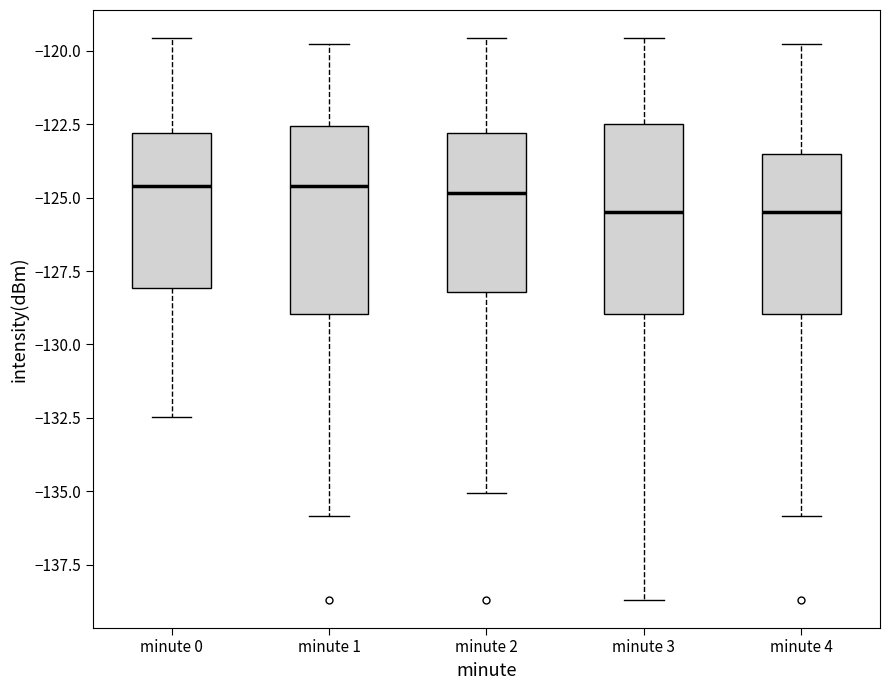

Reading left to right, read every box against the y-axis: the position of its median line, the range the box covers, and the ends of its whiskers. The values are not printed on the chart, so give them approximately, as read against the axis.

minute 0: median -124.5, box -128.0 to -123.0, whiskers -132.5 to -119.5
minute 1: median -124.5, box -129.0 to -122.5, whiskers -136.0 to -120.0
minute 2: median -125.0, box -128.0 to -123.0, whiskers -135.0 to -119.5
minute 3: median -125.5, box -129.0 to -122.5, whiskers -138.5 to -119.5
minute 4: median -125.5, box -129.0 to -123.5, whiskers -136.0 to -120.0